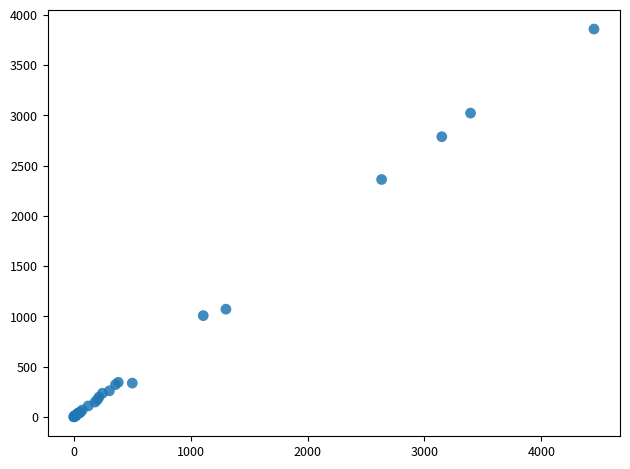

What Y value in the scatter plot is closest to 1928?

2361